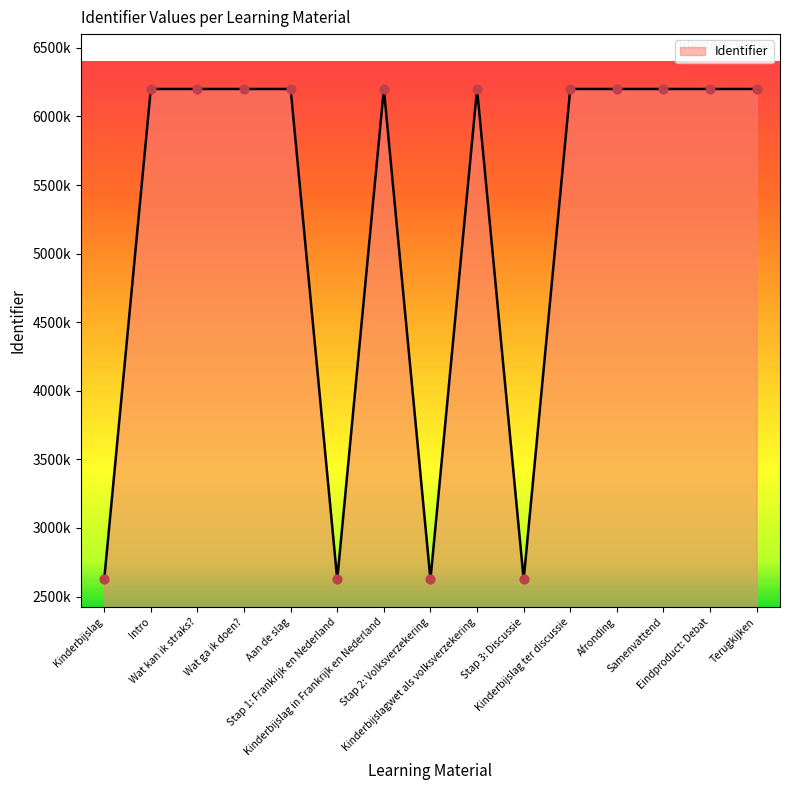

Which has a higher value, Stap 3: Discussie or Wat kan ik straks??

Wat kan ik straks?